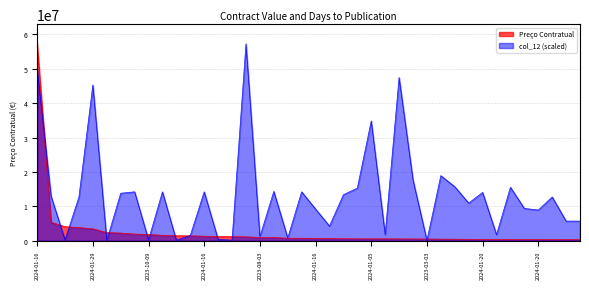

In col_12, how many points are higher than both neighbors (excluding endpoints)?

13